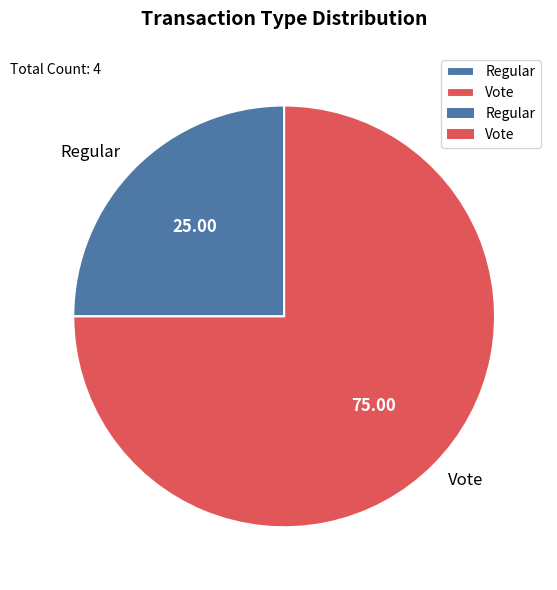

What is the smallest slice in the pie chart?

Regular